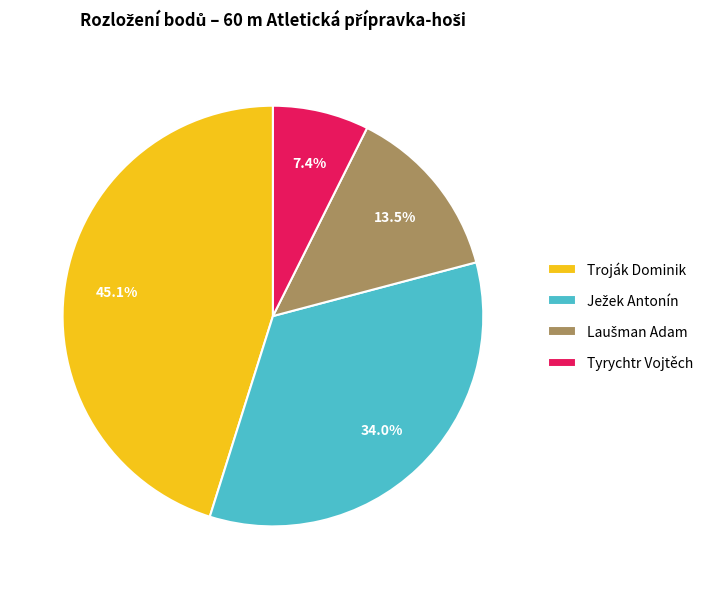

Is there any slice that represents more than half of the pie?

No